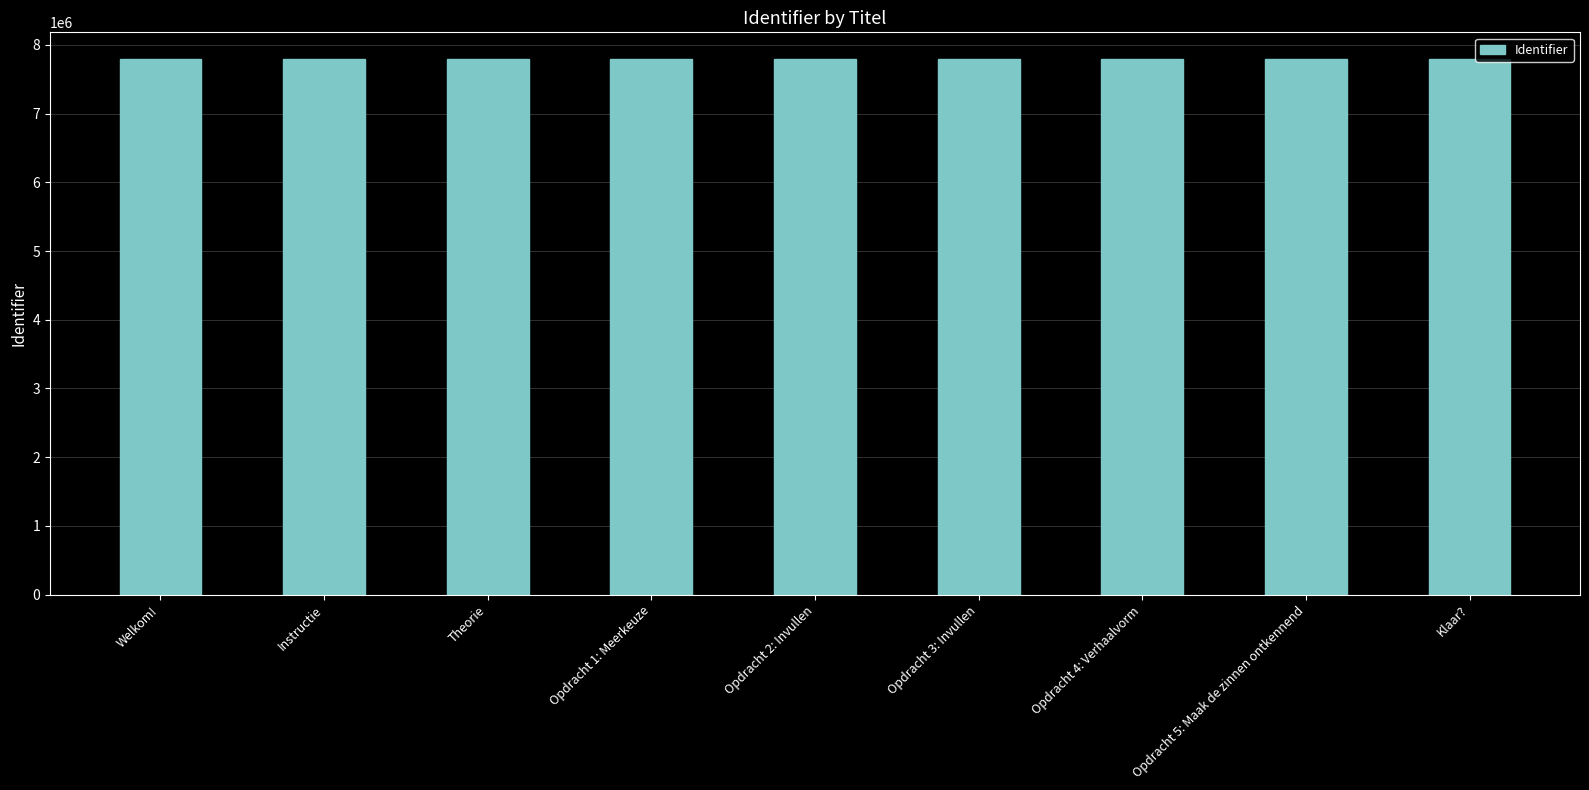

Where does the data first go above 7791138?

Opdracht 2: Invullen